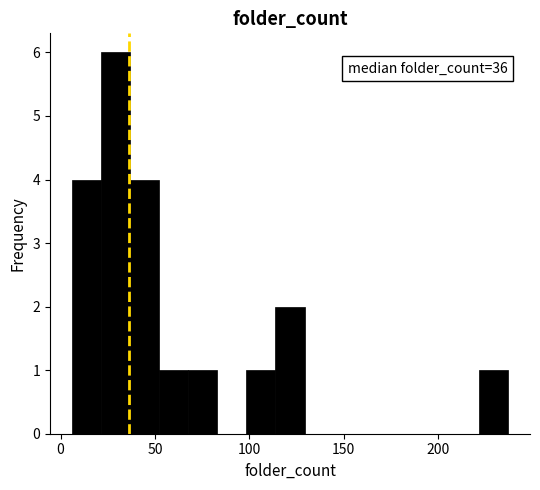

Around what value on the x-axis is the tallest bar? Give the approximate position of its centre, as read against the axis.

30